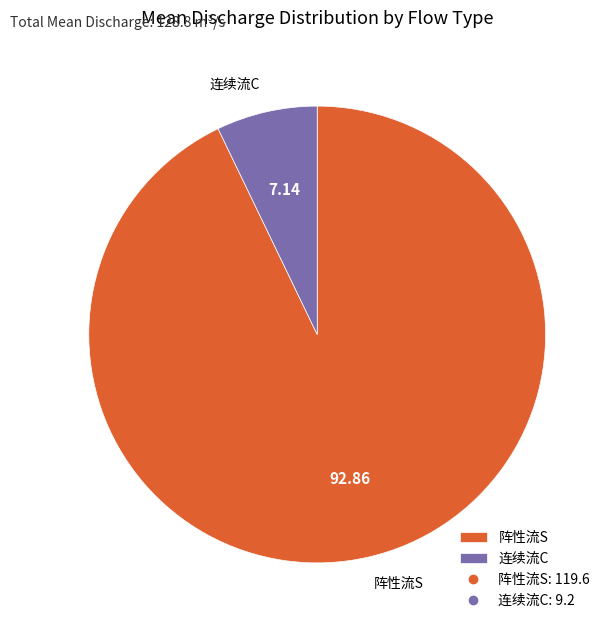

Is there a majority slice in this chart?

Yes